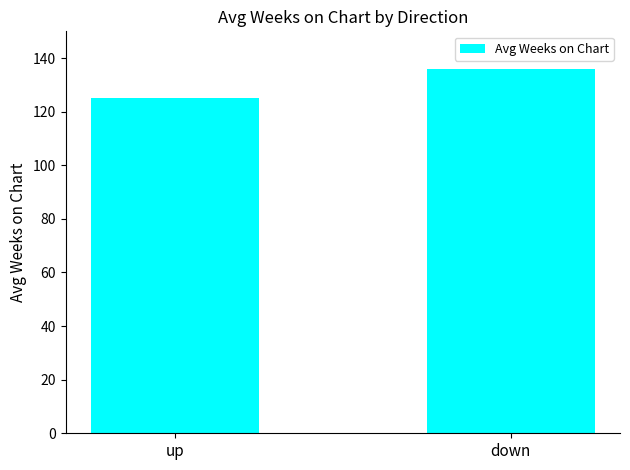

Approximately how many times larger is the value at down compared to up?

1.1